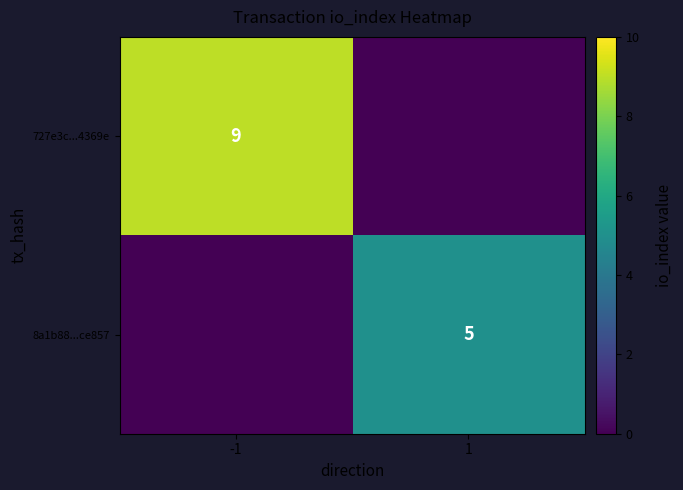

The value of 8a1b88...ce857 at 1 is 8. True or false?

False